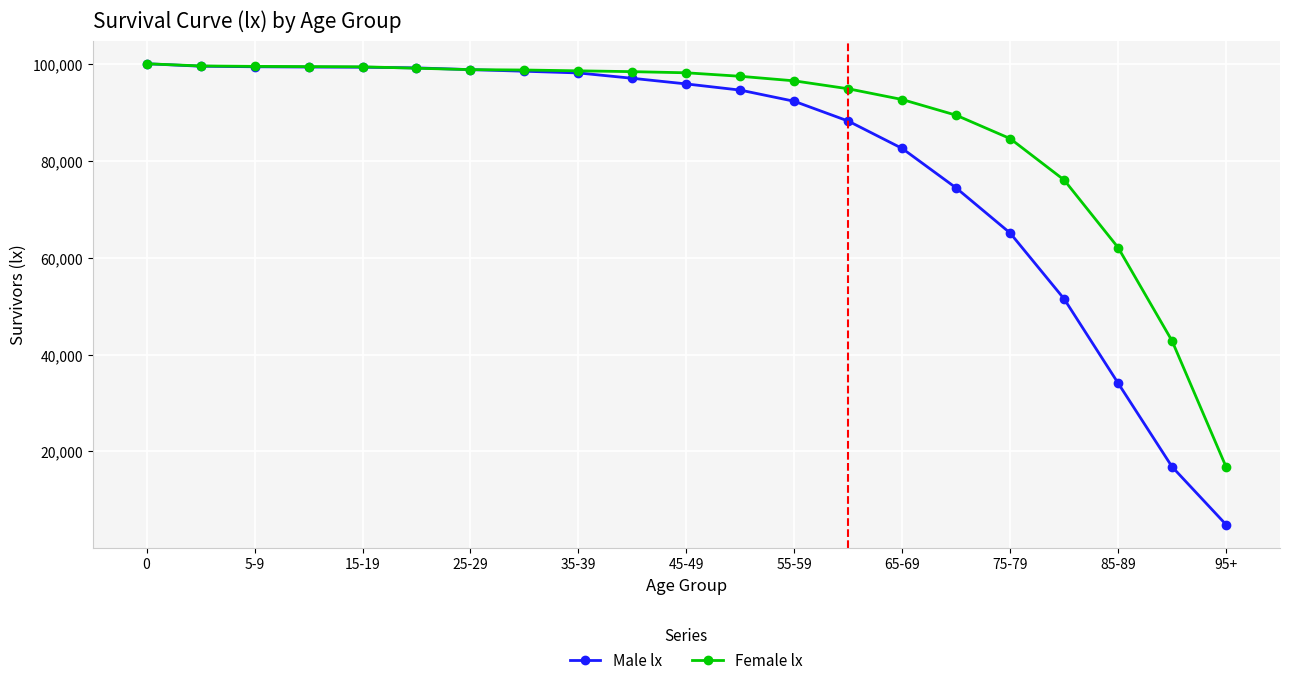

Rank the series by their average value, from highest to lowest.

Female lx, Male lx